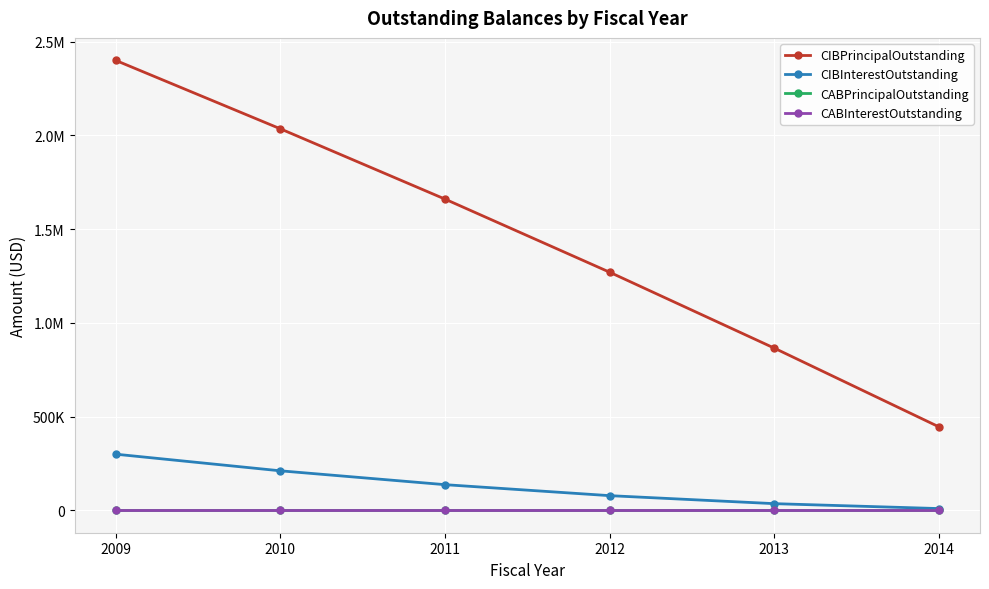

Does the chart have visible grid lines?

Yes